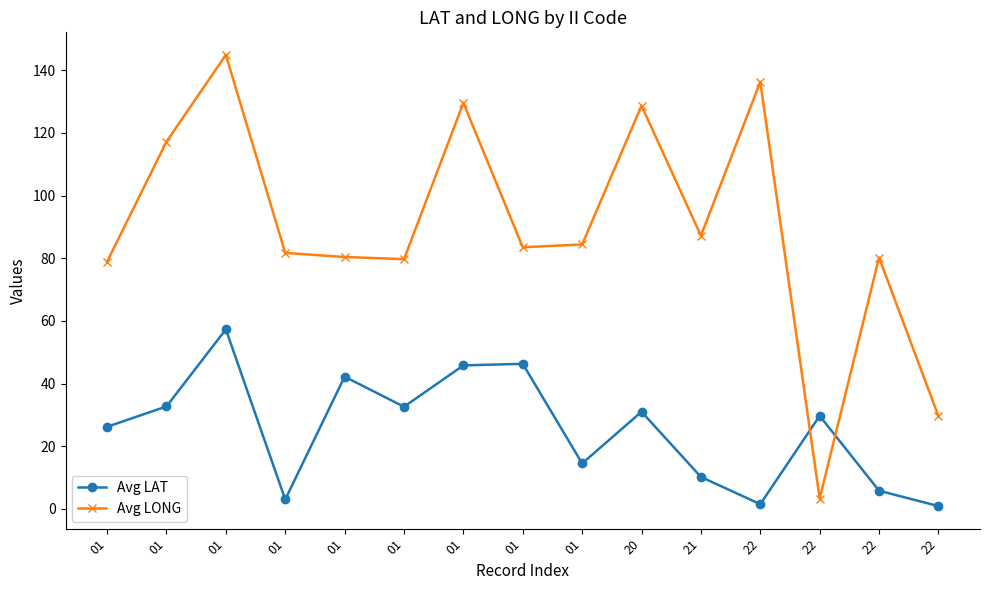

How many lines are shown in the chart?

2